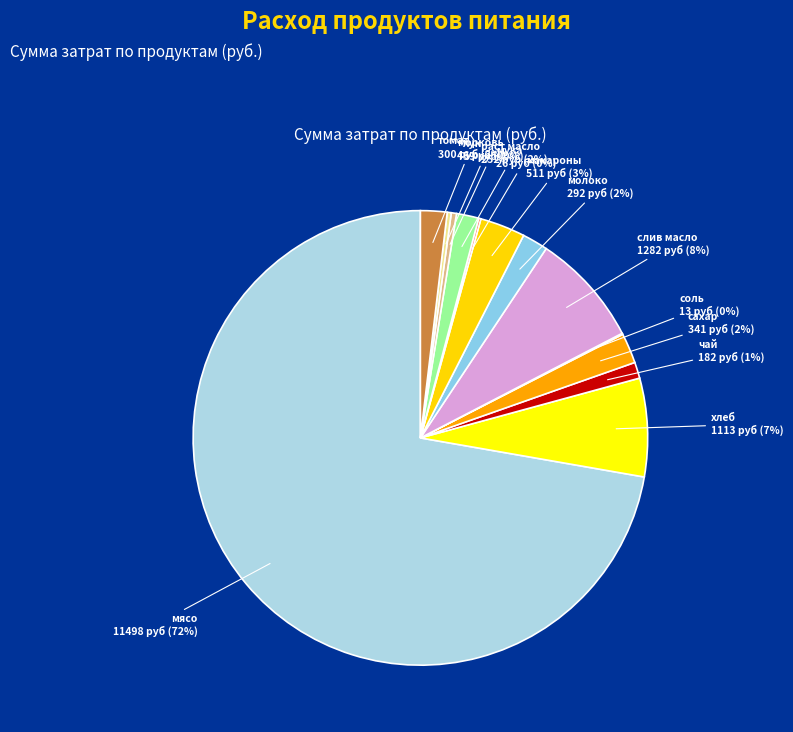

How many slices are in this pie chart?

13